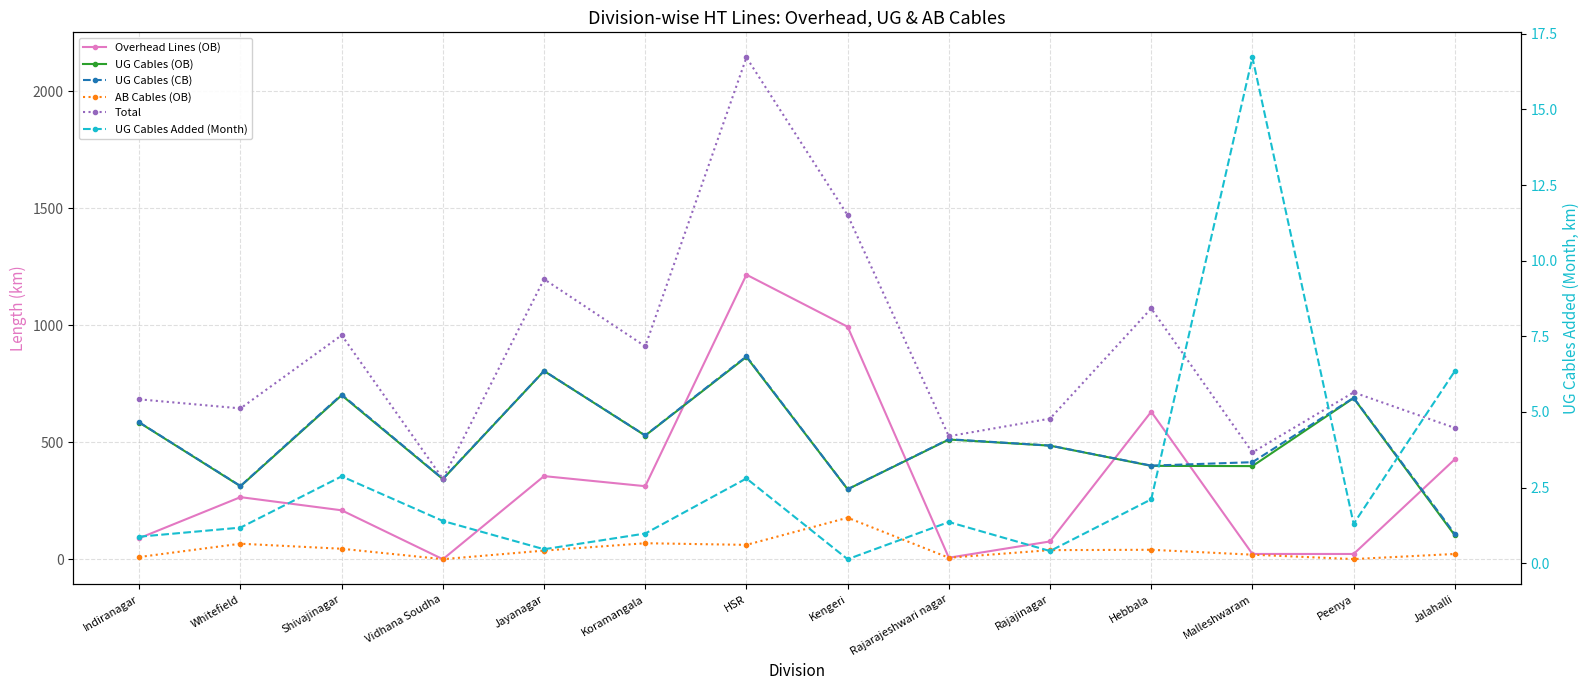

What is the sum of the UG Cables (CB) values at Rajajinagar and Kengeri?

785.1